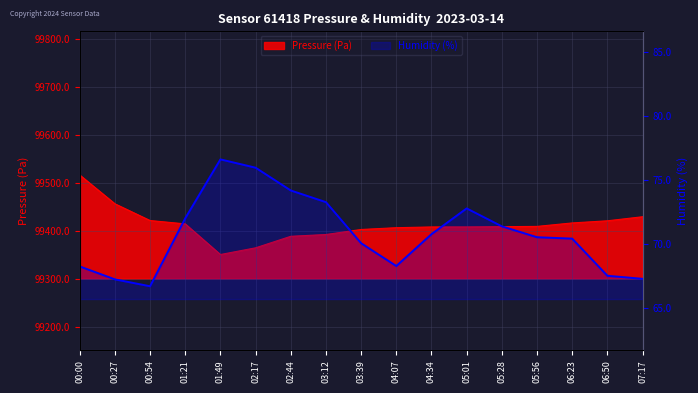

What is the difference between the maximum and minimum values?

9.9